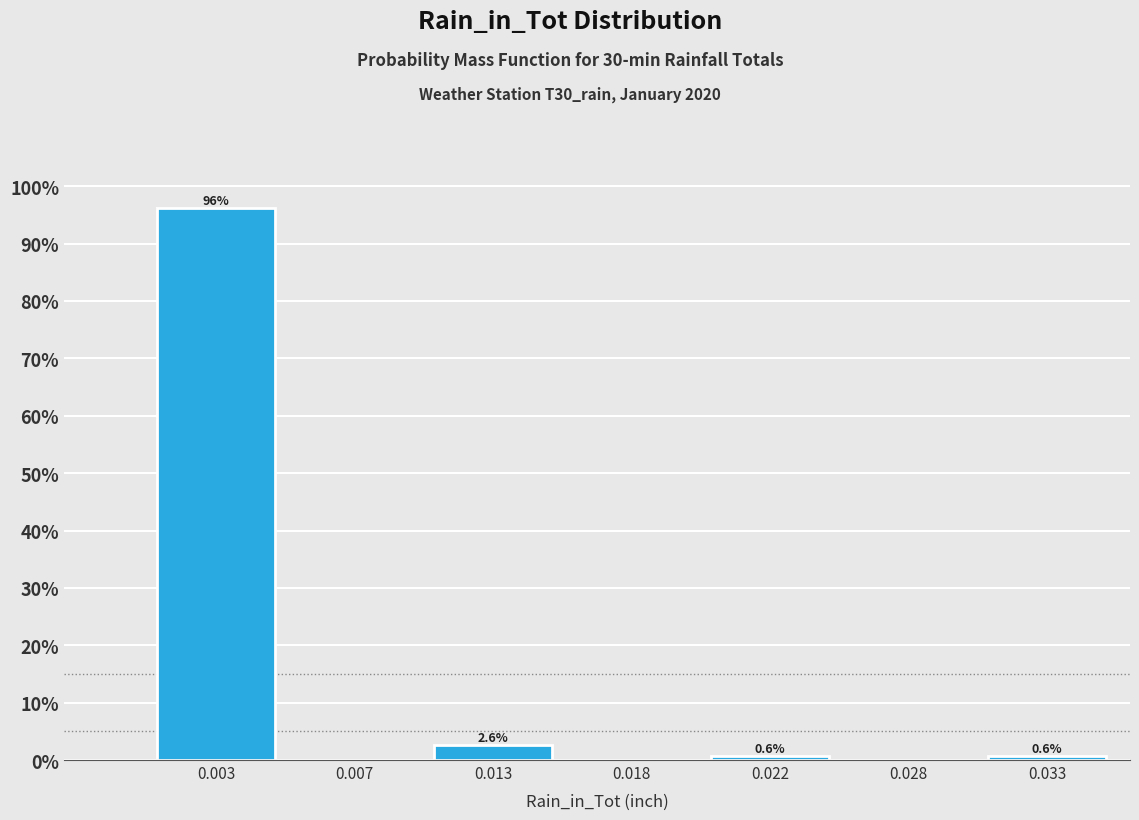

Reading left to right, transcribe all the data shown in this chart.

0.003=96.2	0.007=0.0	0.013=2.6	0.018=0.0	0.022=0.6	0.028=0.0	0.033=0.6